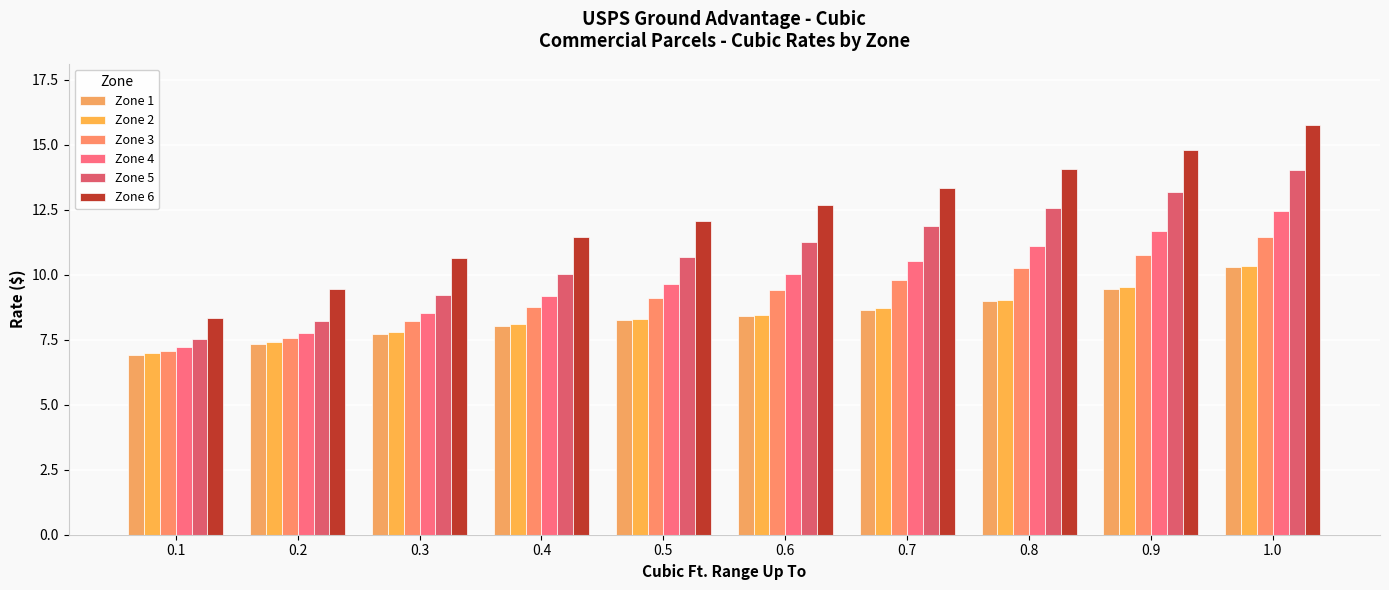

What is the label of the 4th bar from the left?

0.4